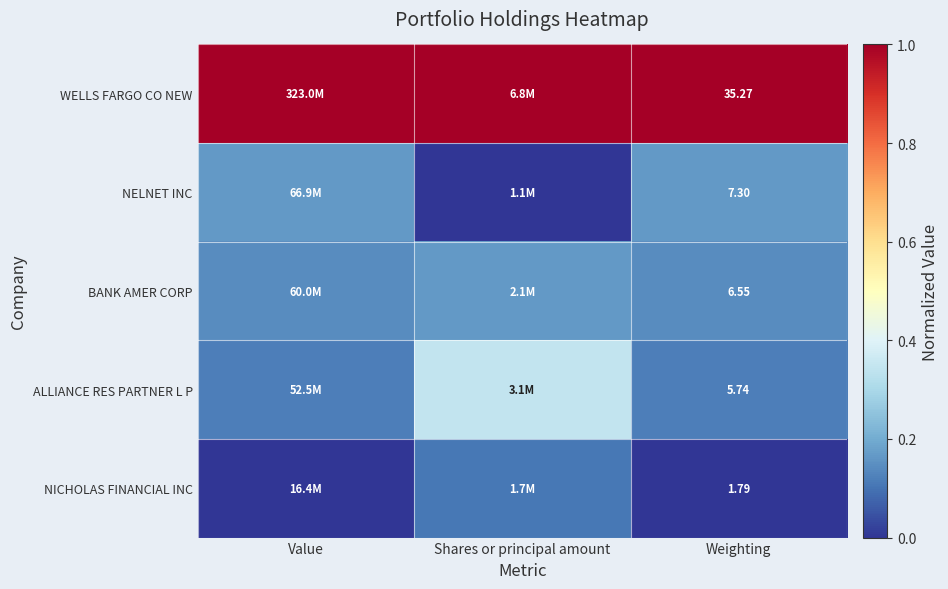

At Weighting, list the series in order from largest to smallest.

WELLS FARGO CO NEW, NELNET INC, BANK AMER CORP, ALLIANCE RES PARTNER L P, NICHOLAS FINANCIAL INC